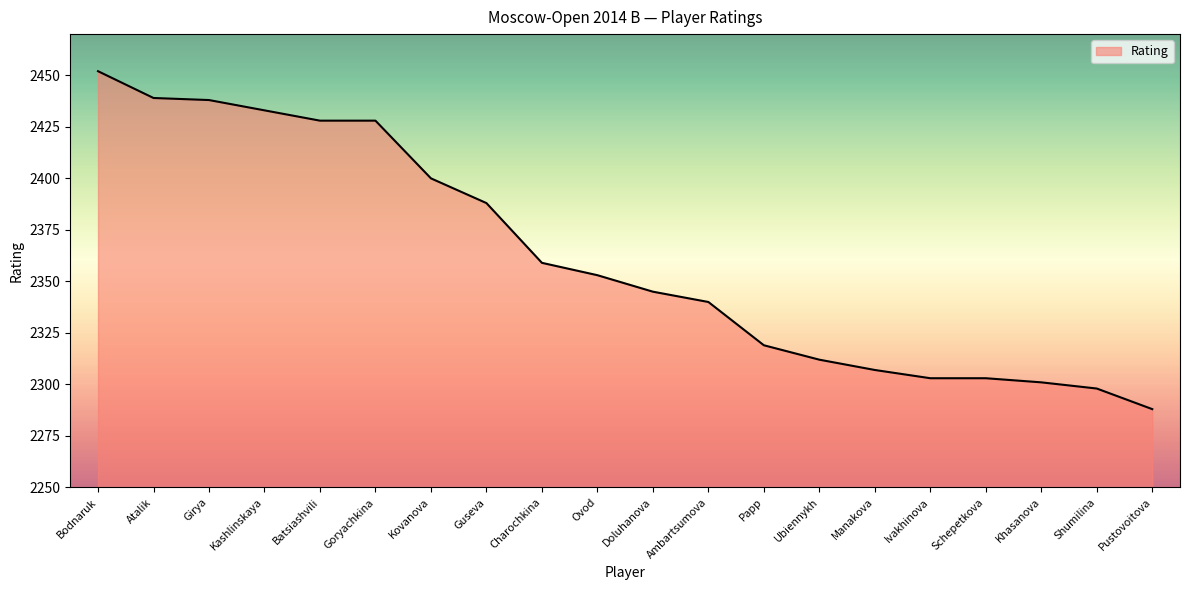

What is the difference between the second highest and minimum values?

151